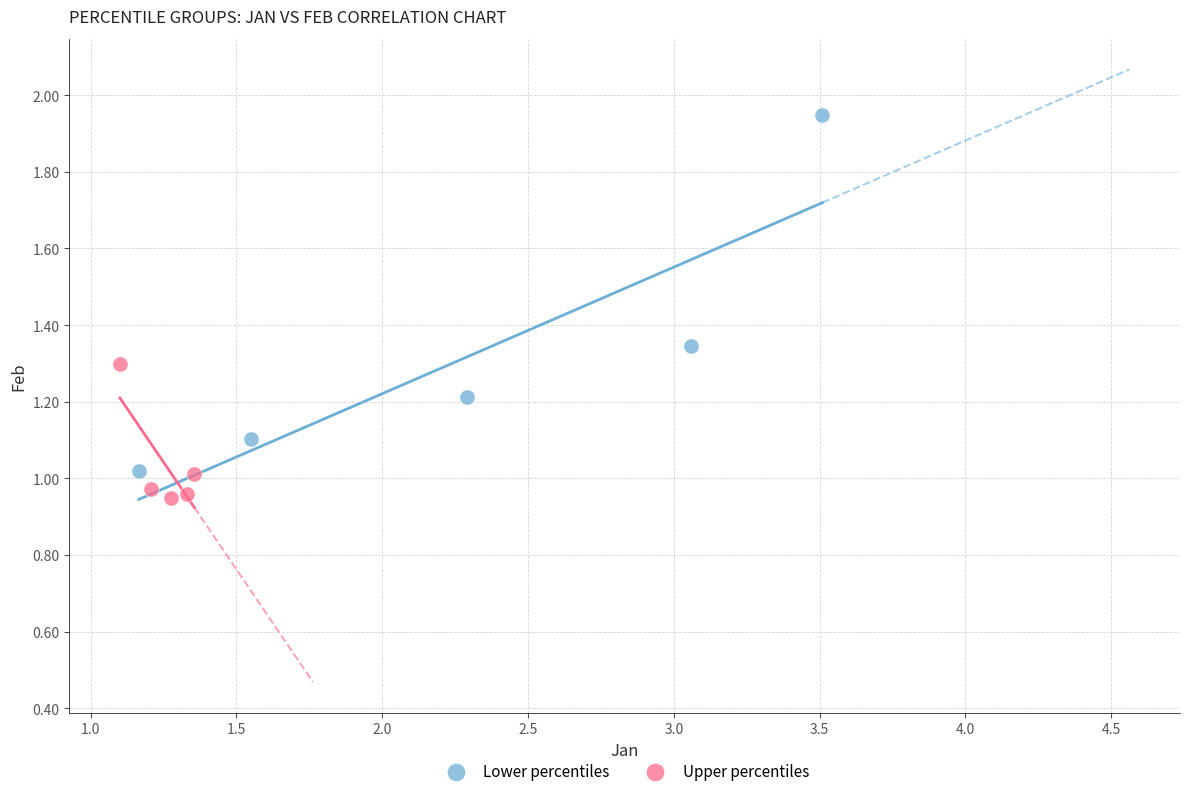

Which series has the widest spread of Y values?

Lower percentiles